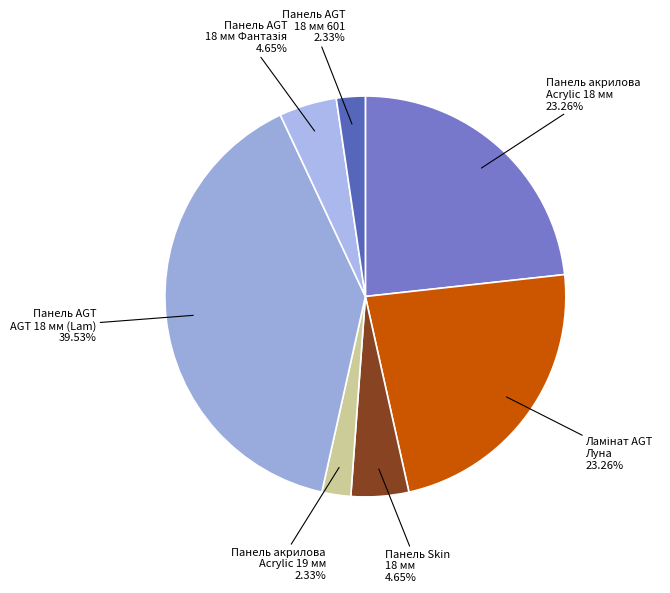

Is the sum of Панель акрилова Acrylic 19 мм and Панель AGT 18 мм 601 greater than half?

No